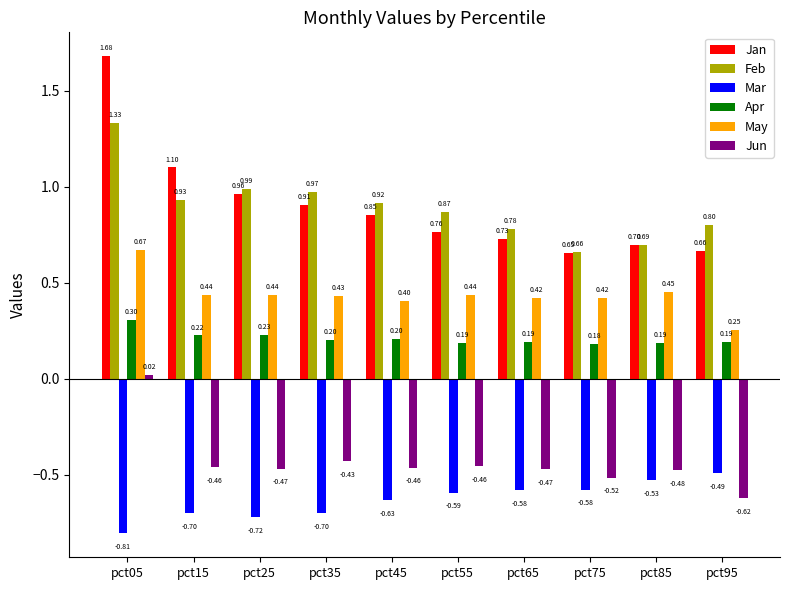

True or false: Apr has a value of 0.2 at pct45.

True